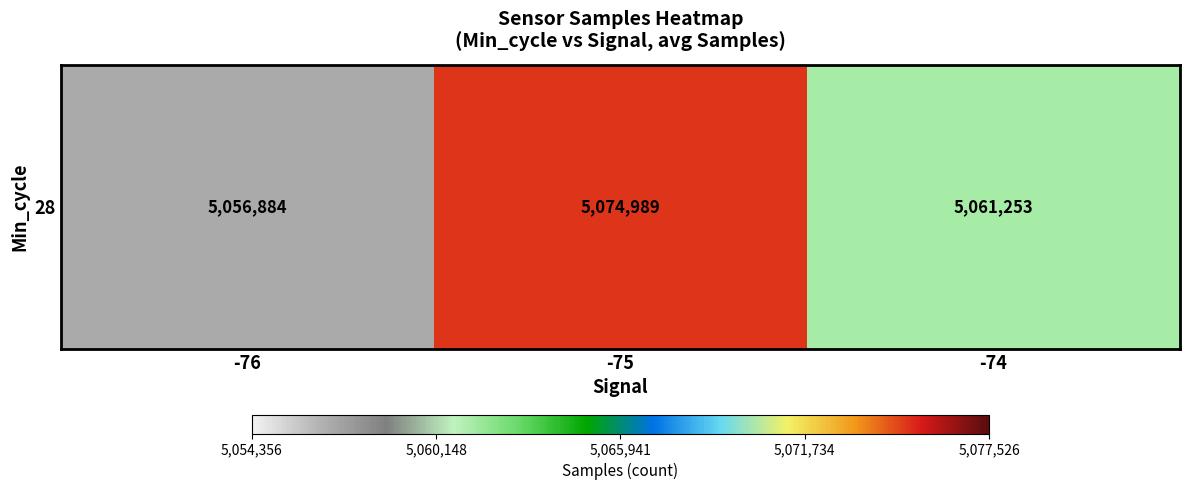

Where is the data nearest to the value 5065936?

-74